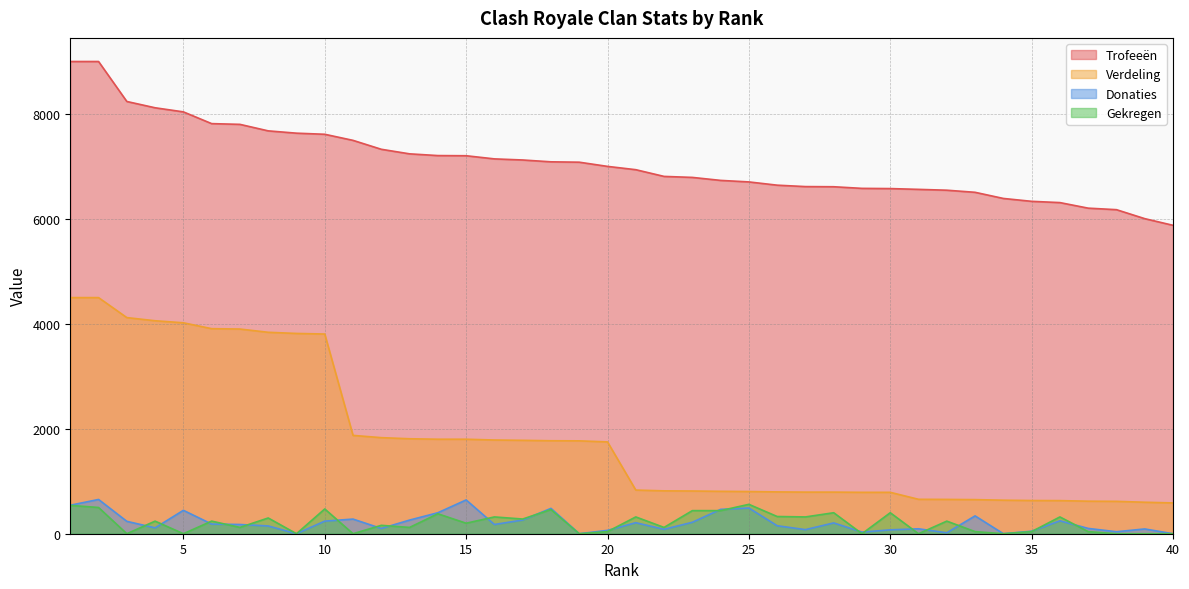

The Verdeling series shows 4119 at 3. True or false?

True